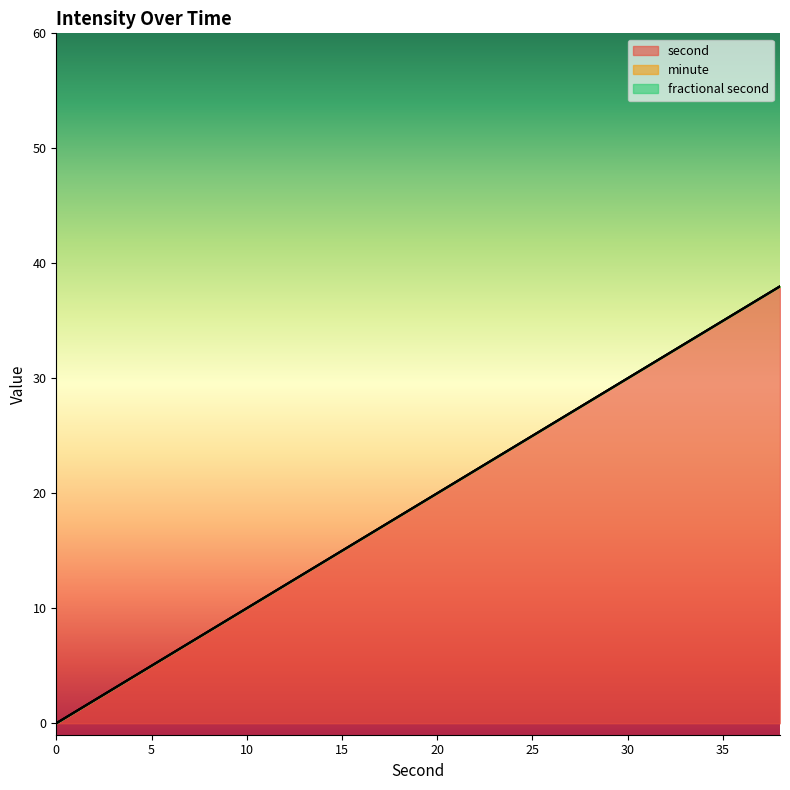

The value of minute at 34 is 0. True or false?

True